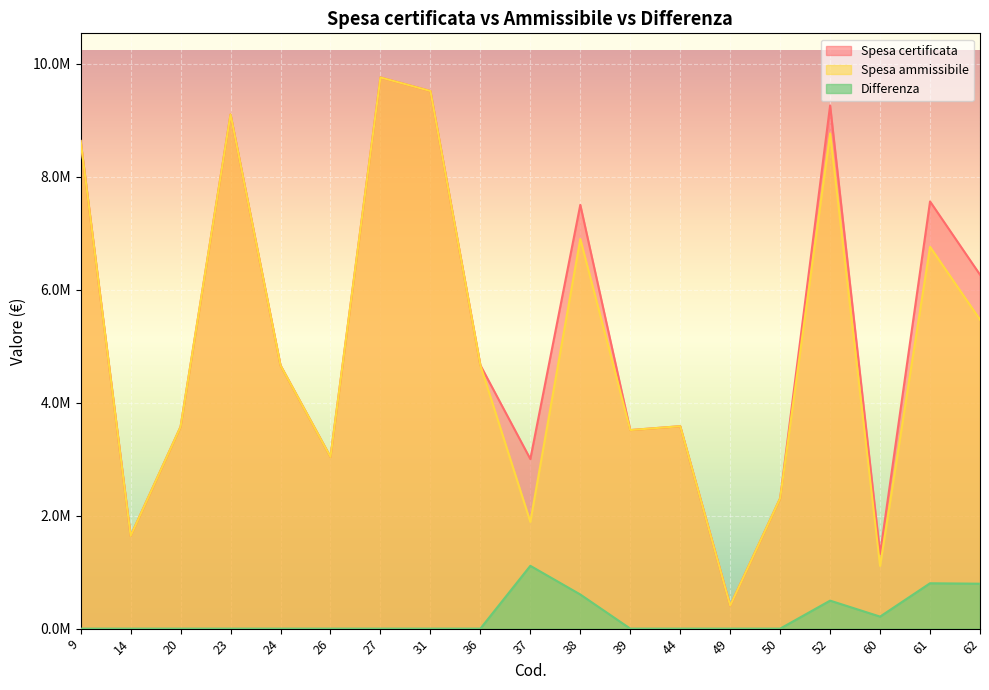

How many data points in Spesa ammissibile are less than 4660175?

9